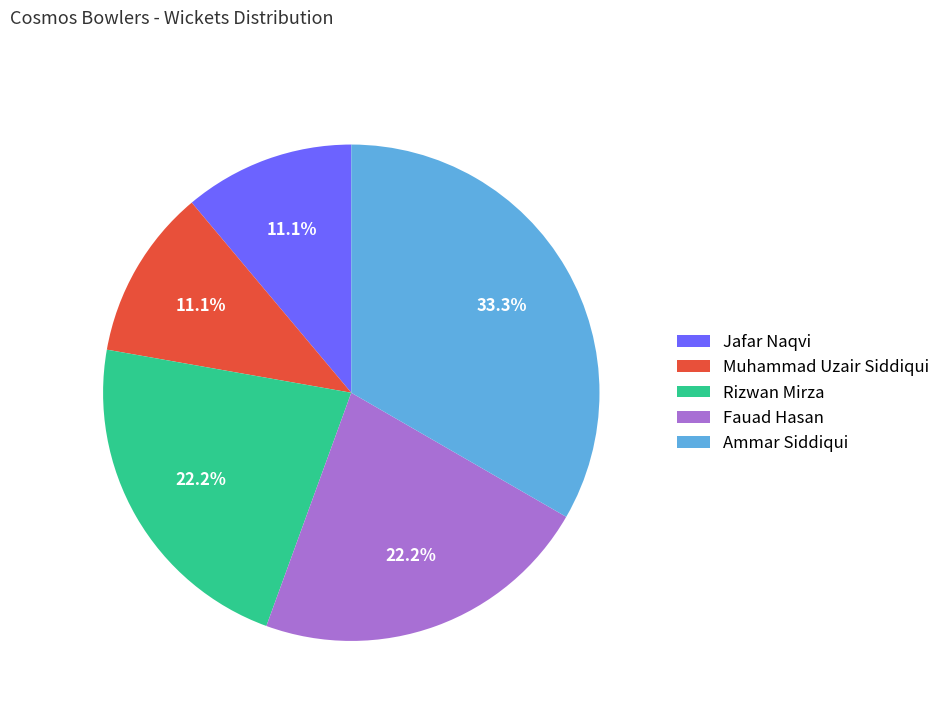

How many segments does this pie chart have?

5